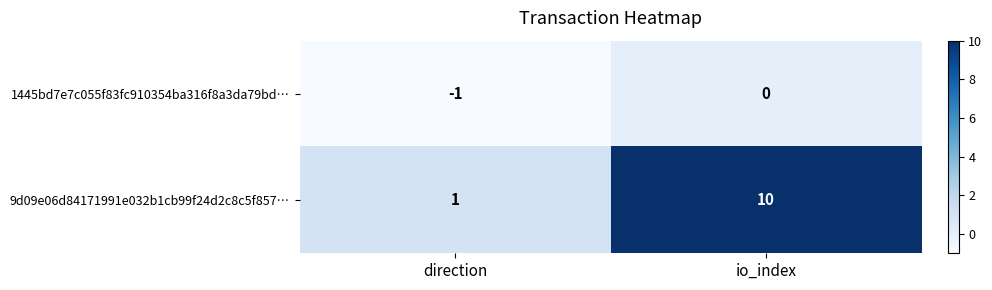

Is it true that 9d09e06d84171991e032b1cb99f24d2c8c5f857… equals 10 at io_index?

True